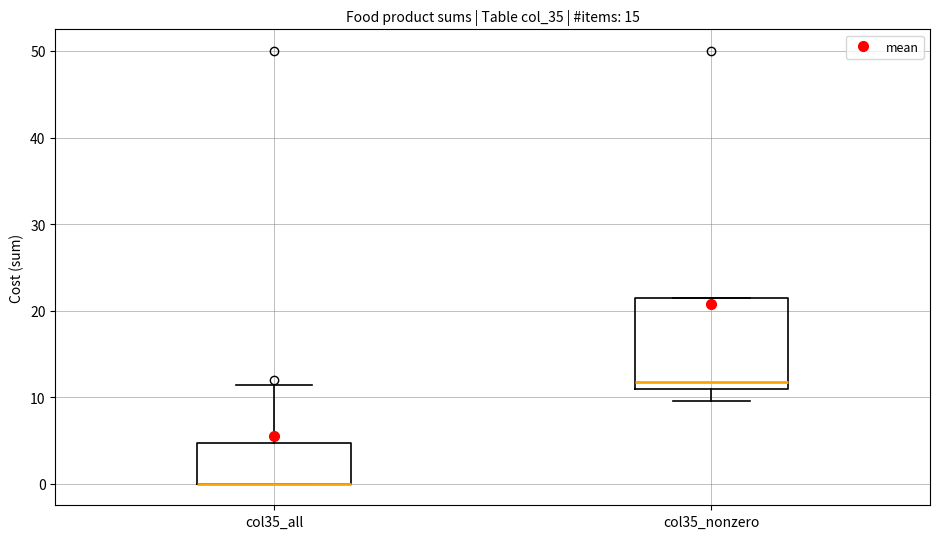

Where is the upper edge of the box for col35_all on the y-axis? The values are not printed on the chart, so give them approximately, as read against the axis.

5